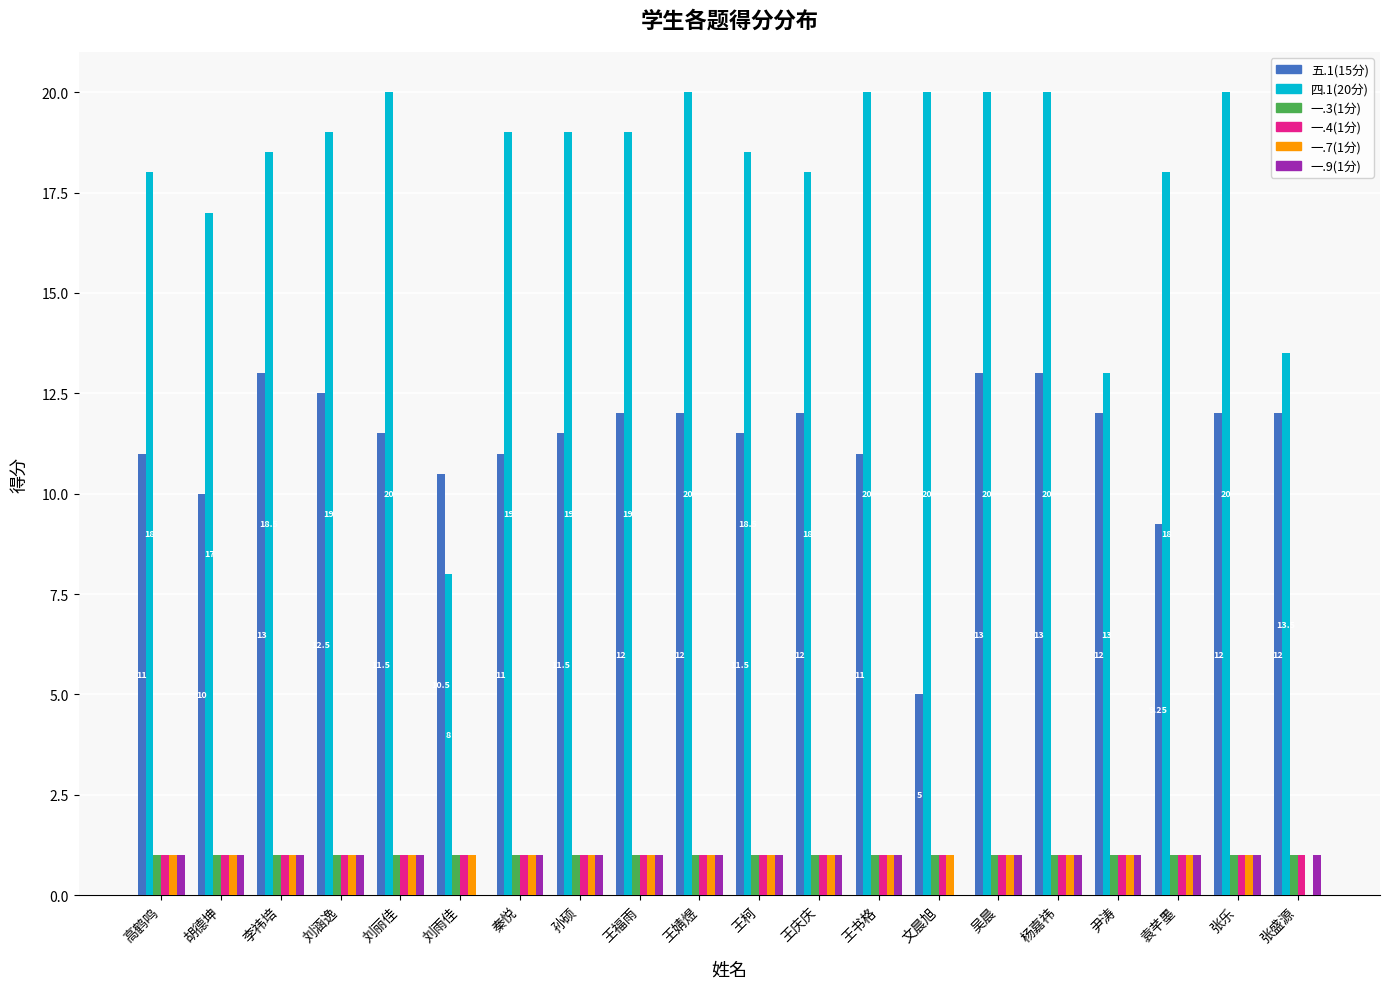

What is the sum of the 一.3(1分) values at 王福雨 and 秦悦?

2.0